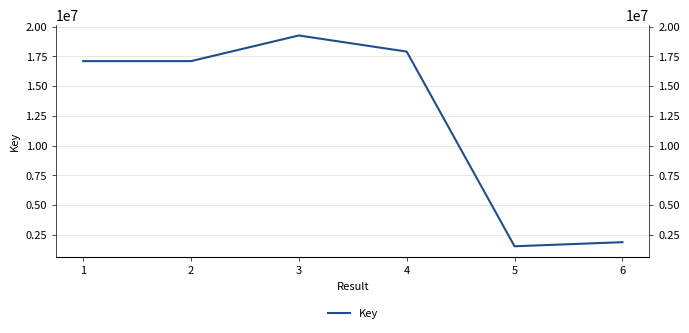

List the labels in order of value, largest first.

3, 4, 2, 1, 6, 5